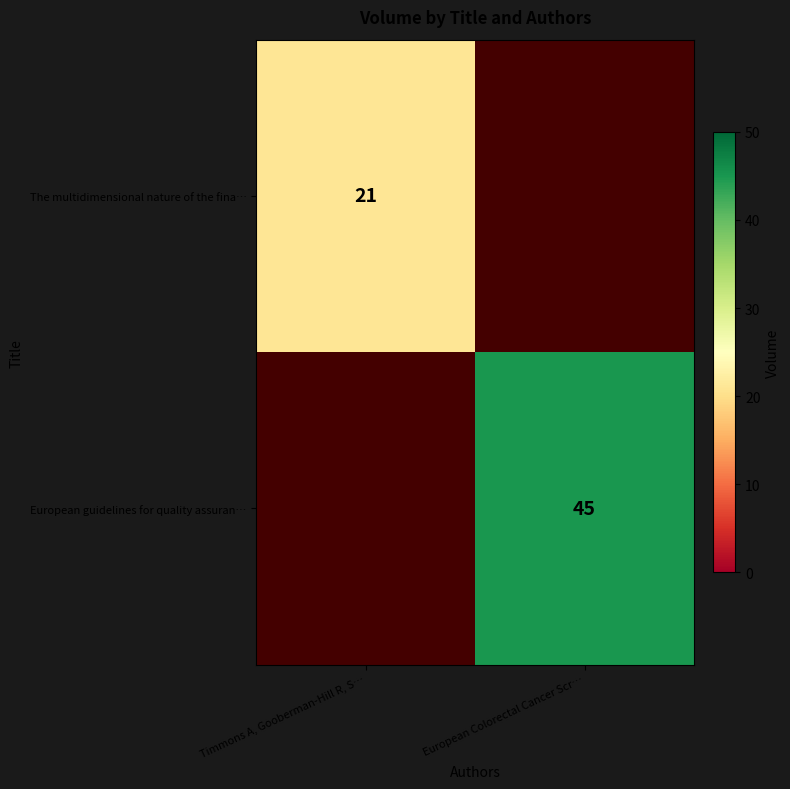

The The multidimensional nature of the fina… series shows 10.7 at Timmons A, Gooberman-Hill R, S…. True or false?

False